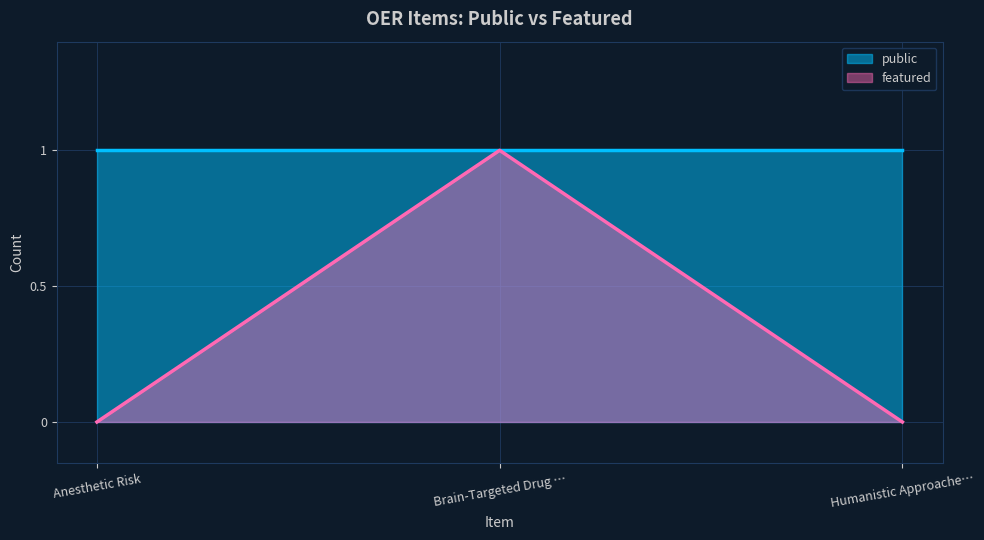

The chart shows a value of 0 at Humanistic Approache…. True or false?

True